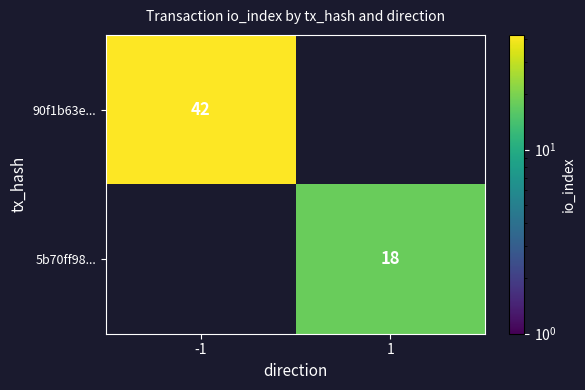

True or false: 5b70ff98... has a value of 28 at 1.

False